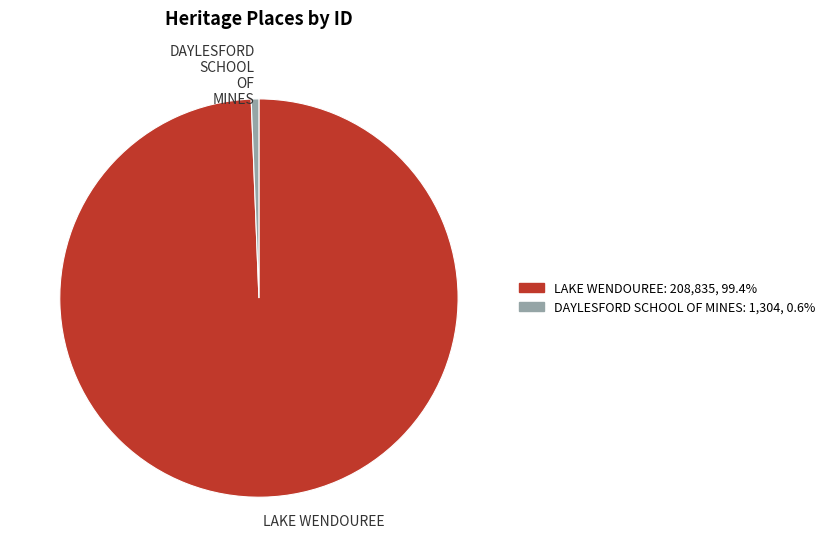

Count the number of slices in the pie.

2